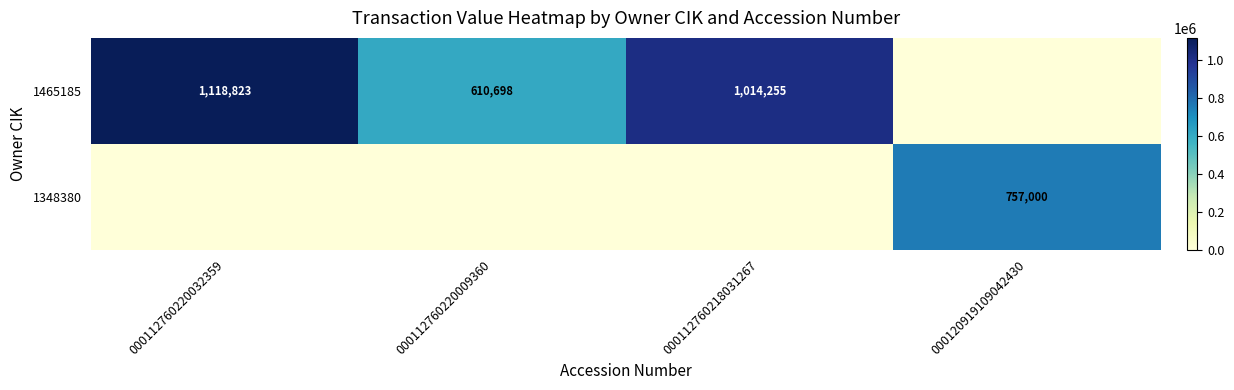

What is the total value across all series at 000120919109042430?

757000